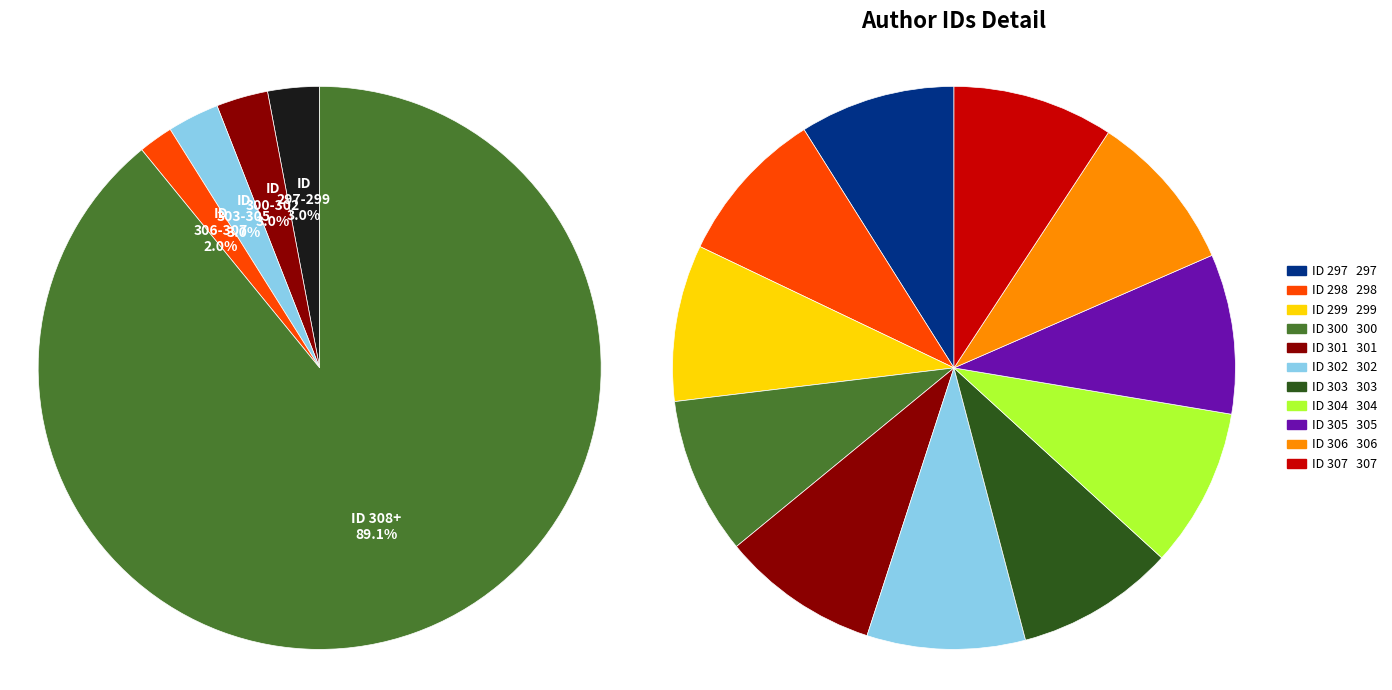

Which slice is the smallest?

297